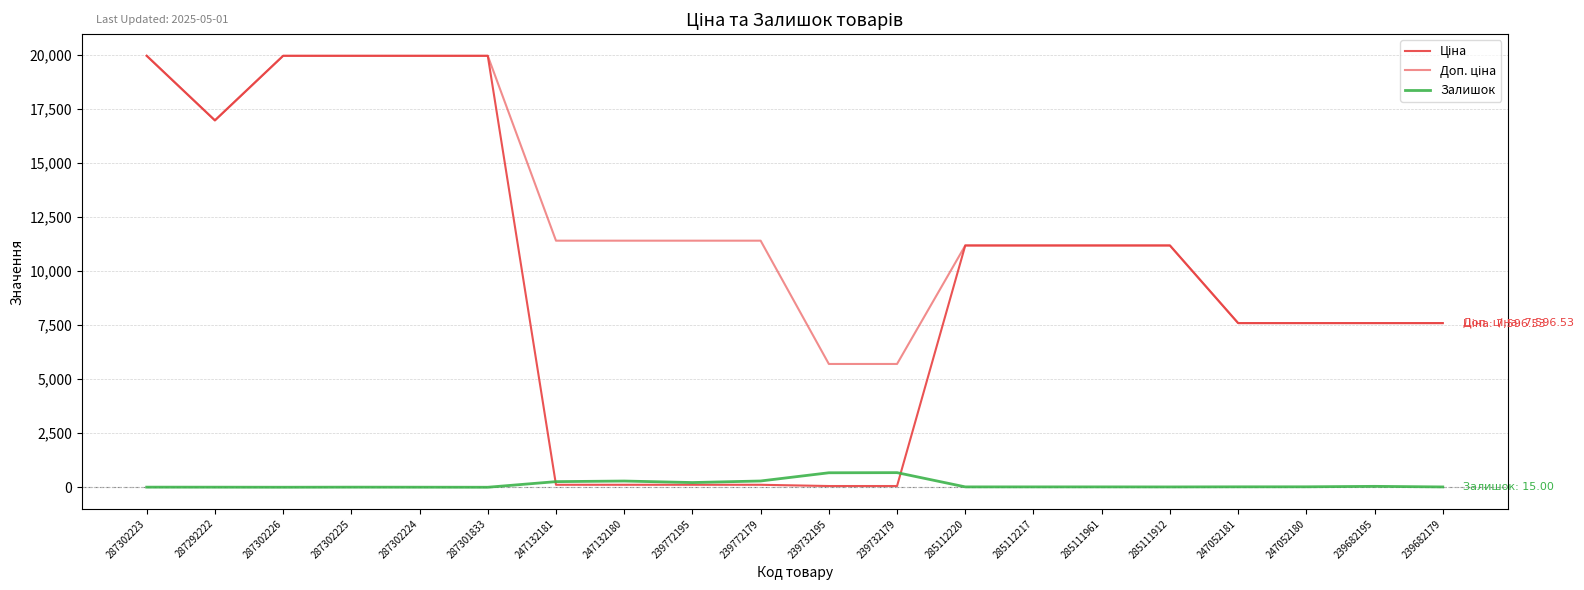

Reading left to right, transcribe all the data shown in this chart.

Ціна: 19964.2	16976.3	19964.2	19964.2	19964.2	19964.2	114.1	114.1	114.1	114.1	57.0	57.0	11188.2	11188.2	11188.2	11188.2	7596.5	7596.5	7596.5	7596.5
Доп. ціна: 19964.2	16976.3	19964.2	19964.2	19964.2	19964.2	11410.0	11410.0	11410.0	11410.0	5705.0	5705.0	11188.2	11188.2	11188.2	11188.2	7596.5	7596.5	7596.5	7596.5
Залишок: 5.0	4.0	1.0	5.0	3.0	0.0	260.0	288.0	218.0	290.0	670.0	676.0	17.0	17.0	17.0	15.0	20.0	21.0	42.0	15.0